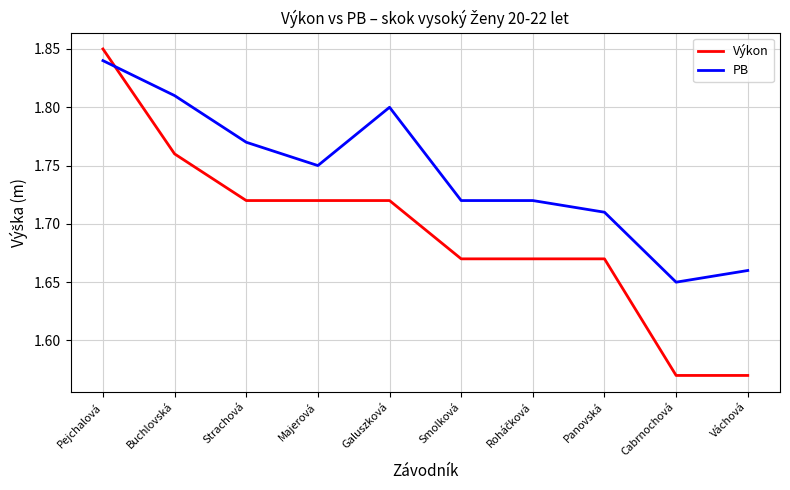

Which series has the widest spread of values?

Výkon